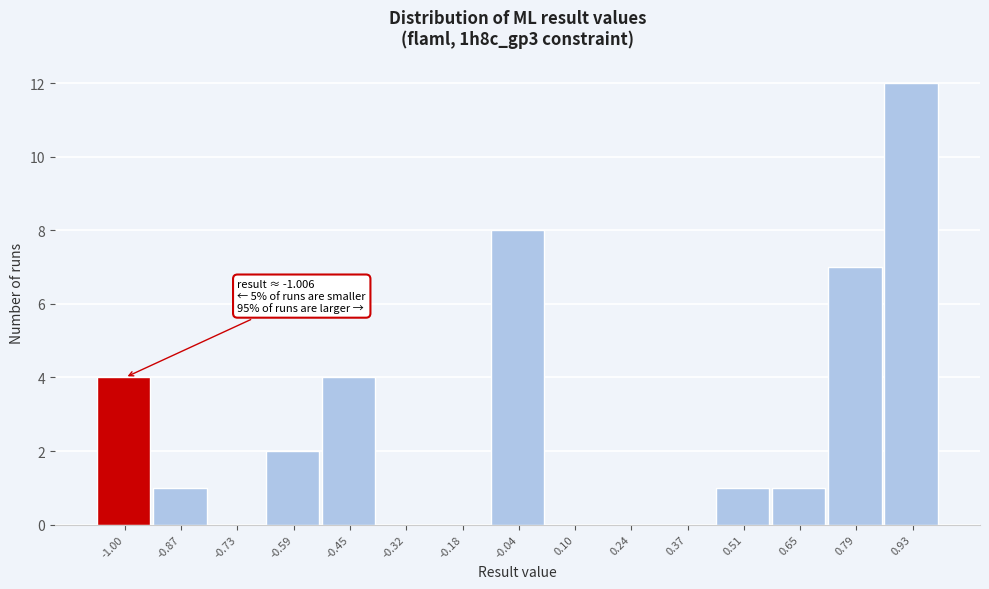

Over which range of the x-axis is the bar tallest?

0.86 to 1.00